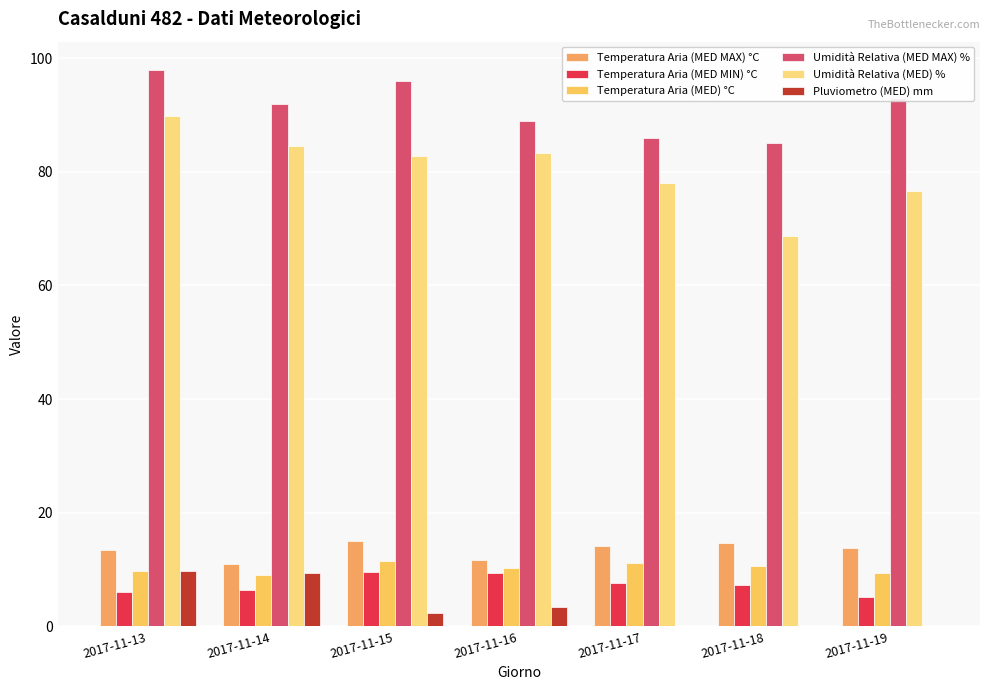

Is the value of Umidità Relativa (MED) % at 2017-11-17 greater than the value of Umidità Relativa (MED MAX) % at 2017-11-13?

No